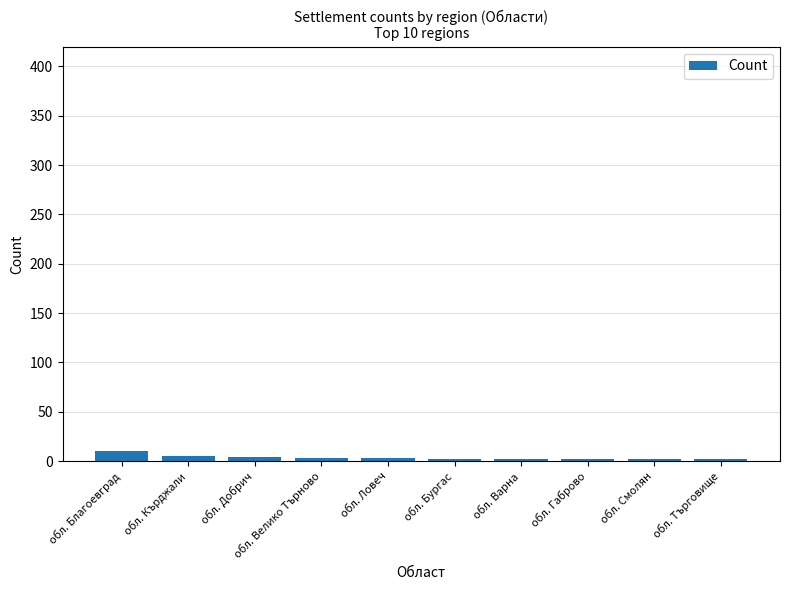

Approximately how many times larger is the value at обл. Габрово compared to обл. Варна?

1.0